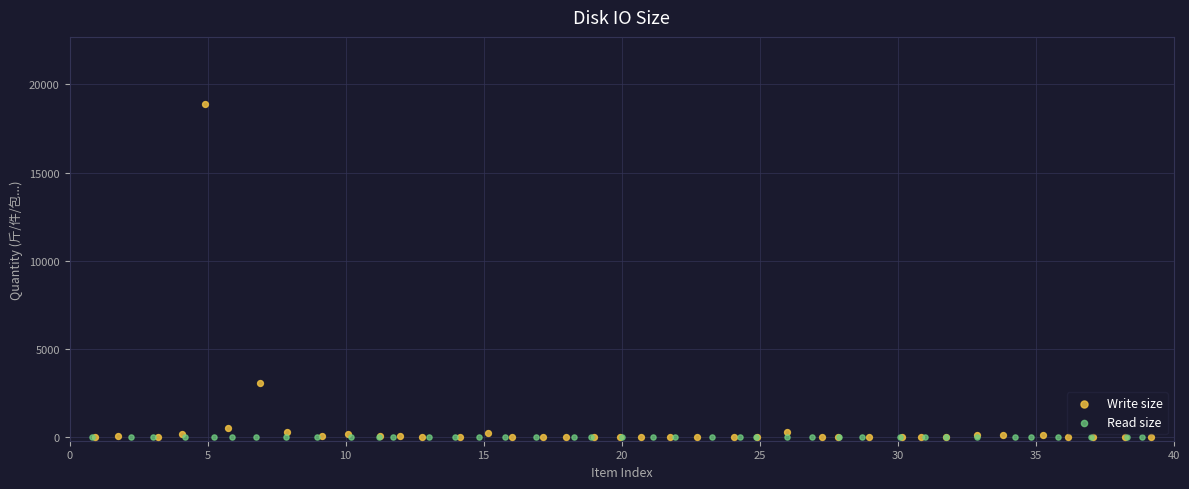

What are all the series names shown in the legend?

Write size, Read size